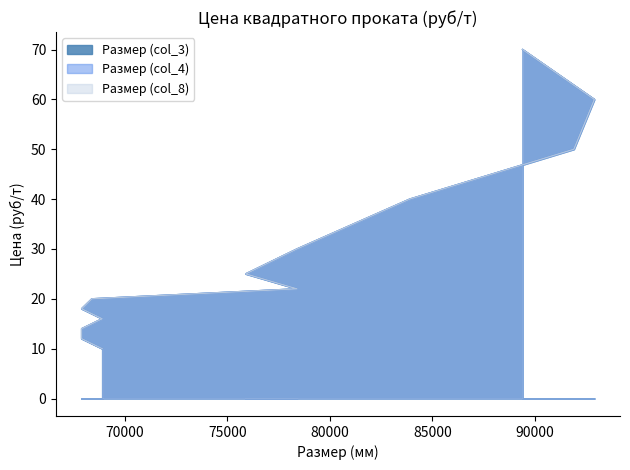

What are all the series names shown in the legend?

Размер (col_3), Размер (col_4), Размер (col_8)